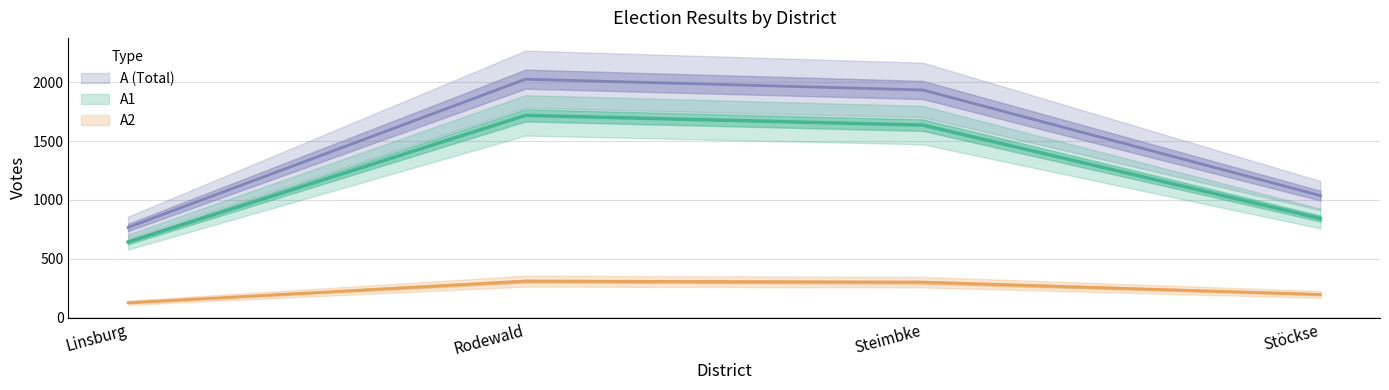

Is the value of A2 at Steimbke greater than the value of A1 at Rodewald?

No